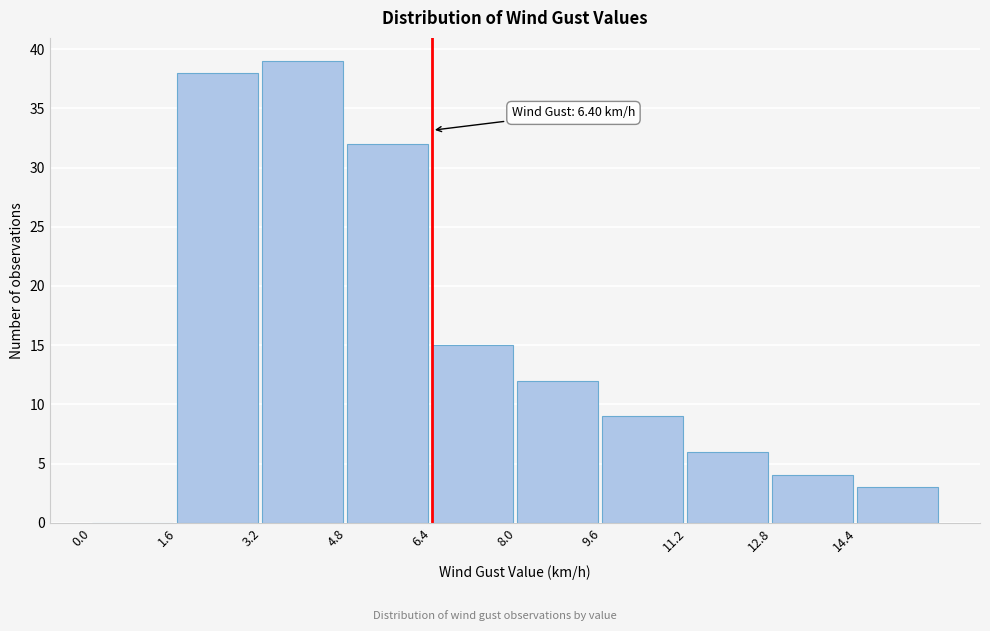

Over which range of the x-axis is the bar tallest?

3.2 to 4.8